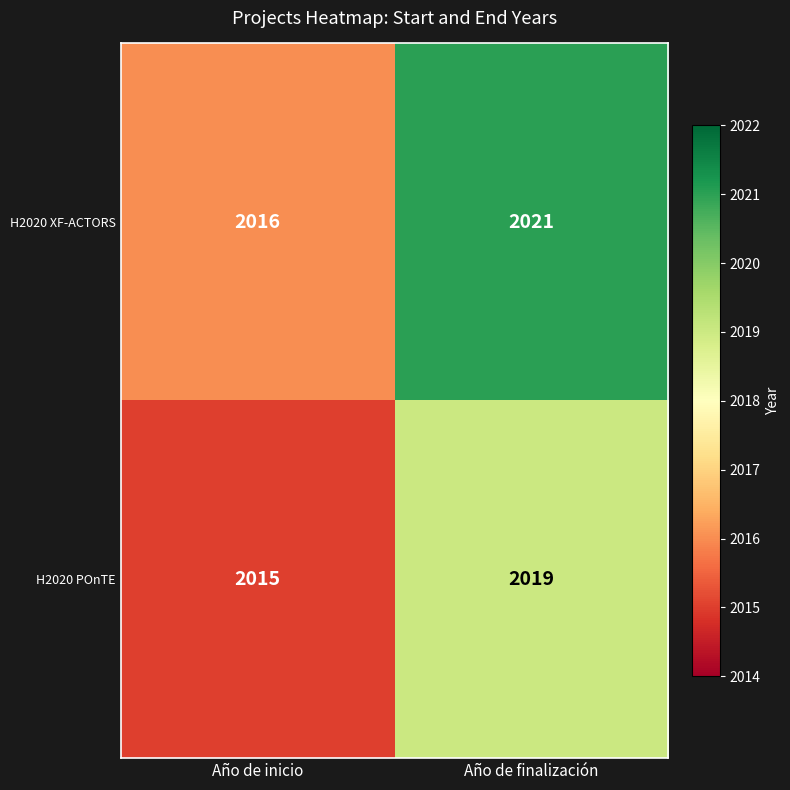

What is the total value across all series at Año de inicio?

4031